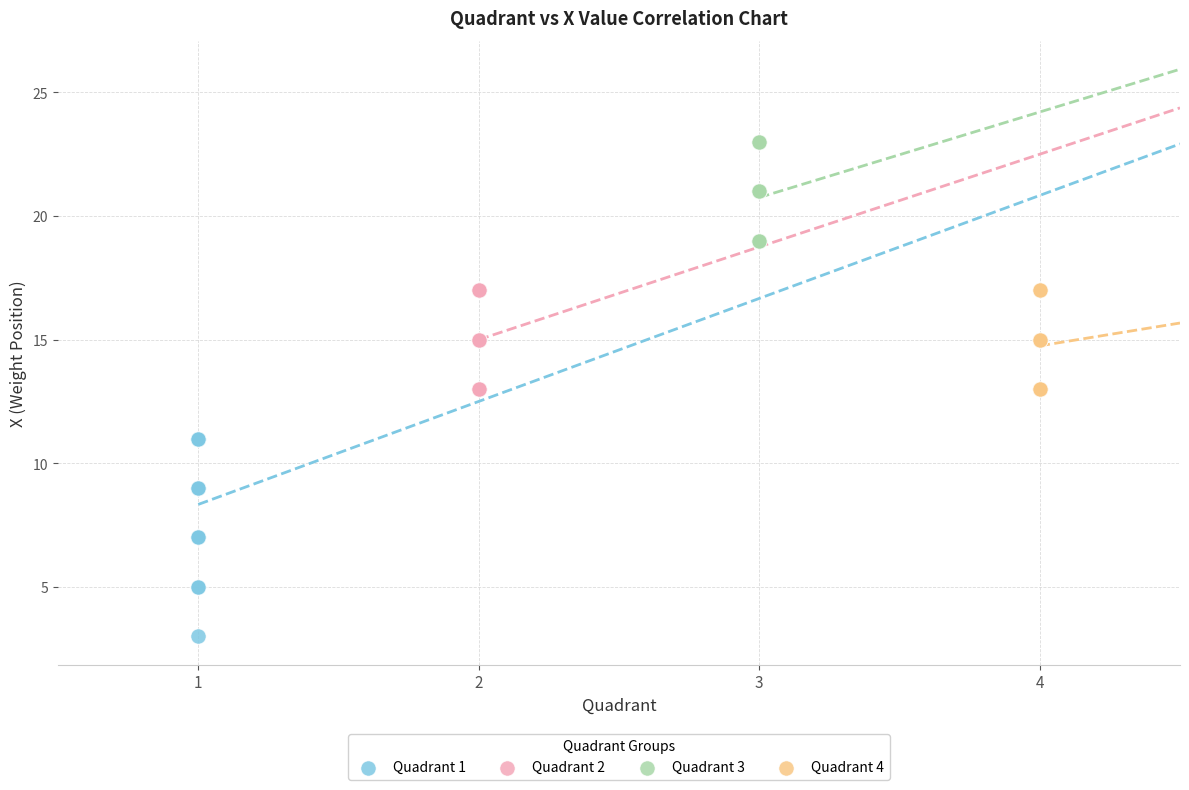

Which series has the largest Y range (max minus min)?

Quadrant 1